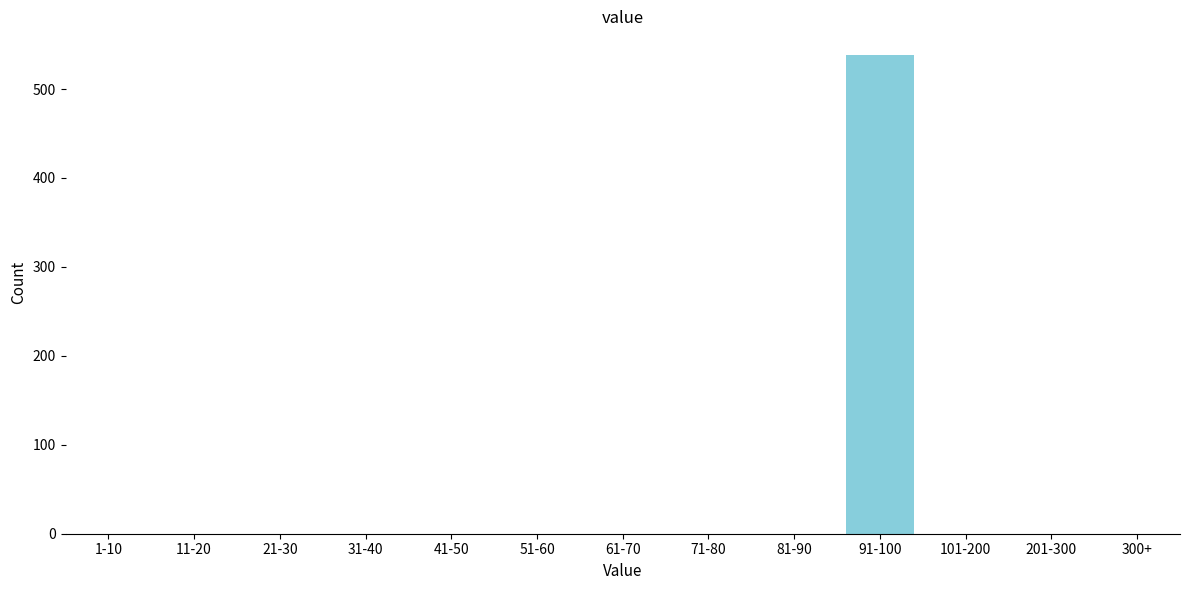

Reading right to left, transcribe all the data shown in this chart.

300+=0	201-300=0	101-200=0	91-100=538	81-90=0	71-80=0	61-70=0	51-60=0	41-50=0	31-40=0	21-30=0	11-20=0	1-10=0